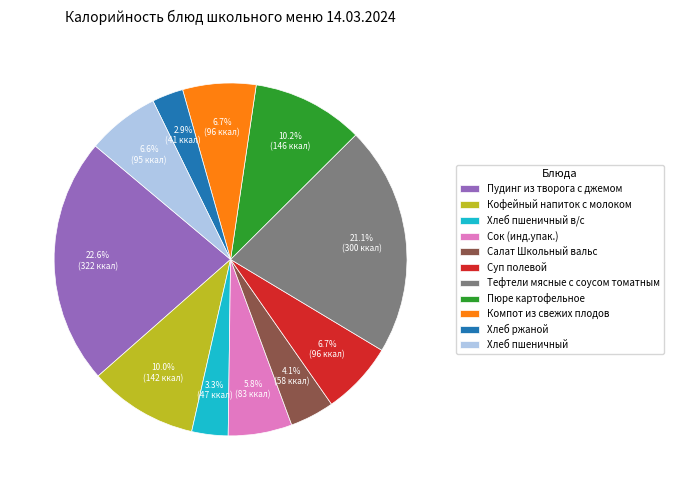

Which slice is the largest?

Пудинг из творога с джемом